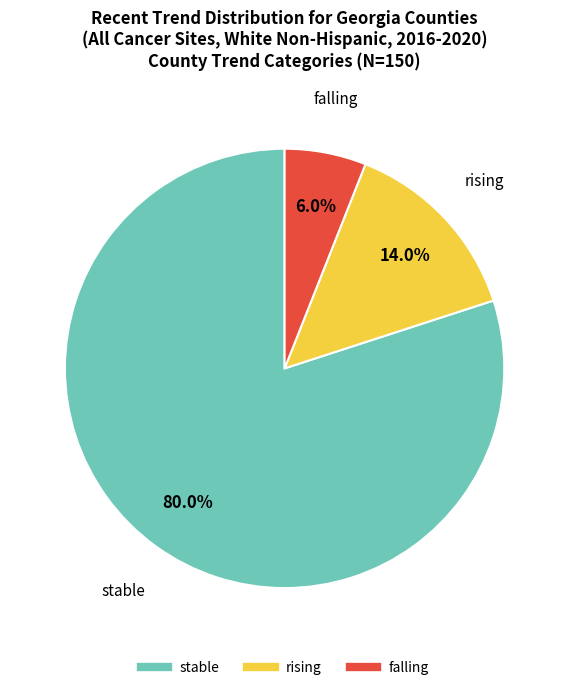

Does stable account for over 50% of the chart?

Yes